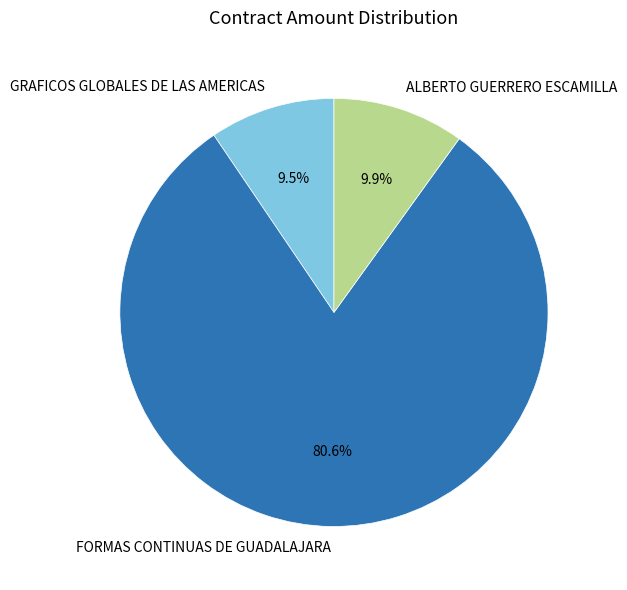

What portion of the pie excludes ALBERTO GUERRERO ESCAMILLA?

90.1%